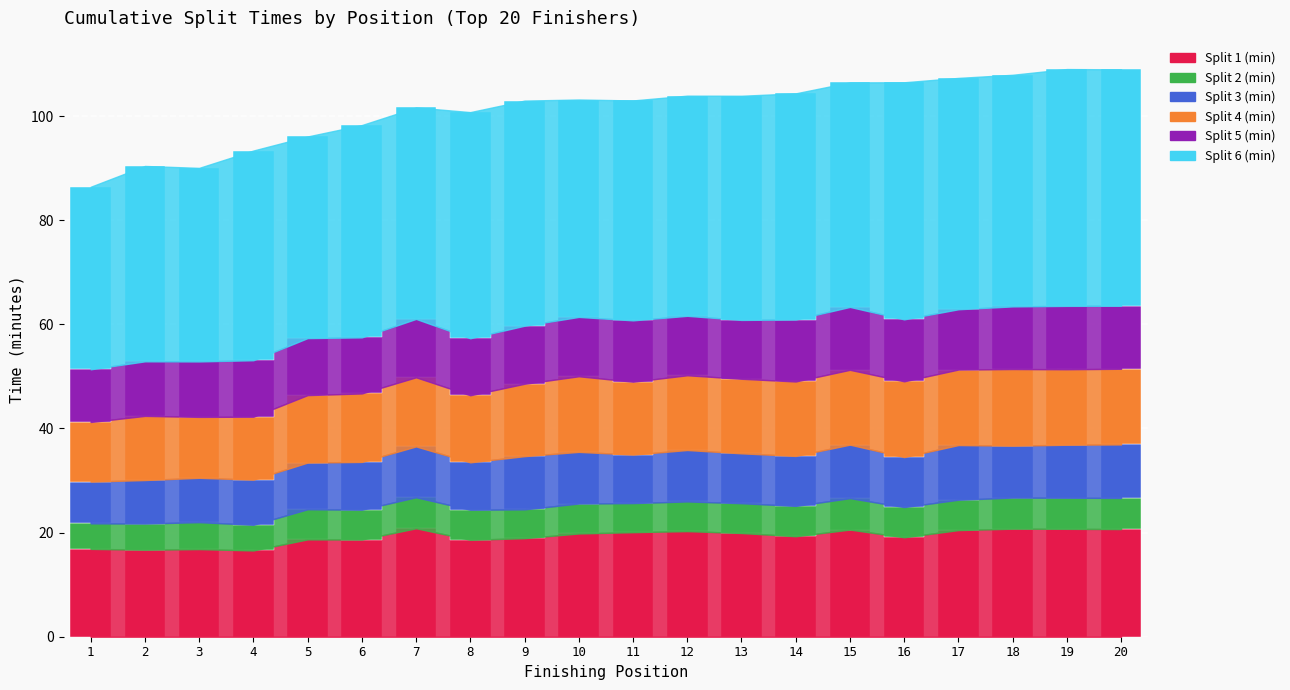

What is the total value across all series at 1?

86.4